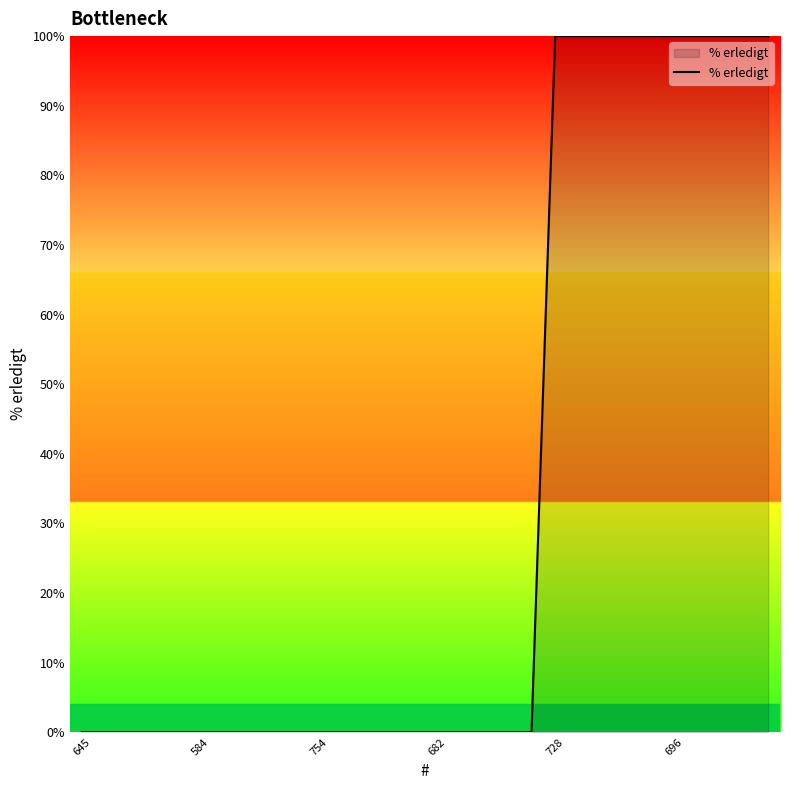

What is the difference between the maximum and minimum values?

100